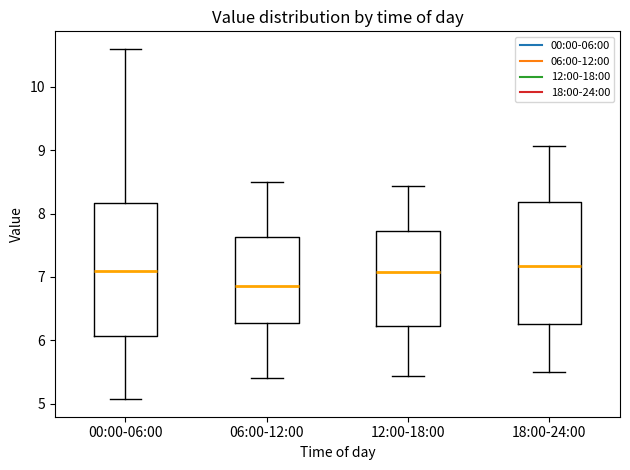

Which box has the lowest median line?

06:00-12:00